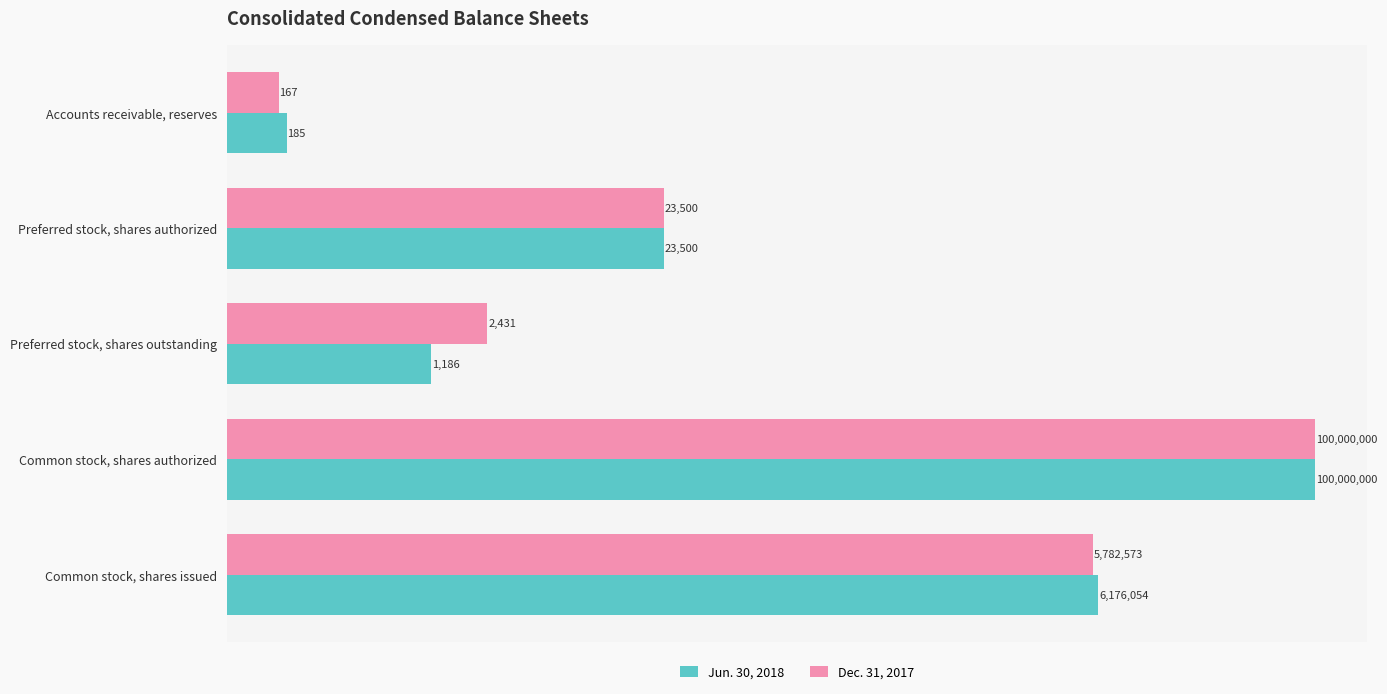

Read the Jun. 30, 2018 value at Preferred stock, shares authorized, to the nearest 10.

23500